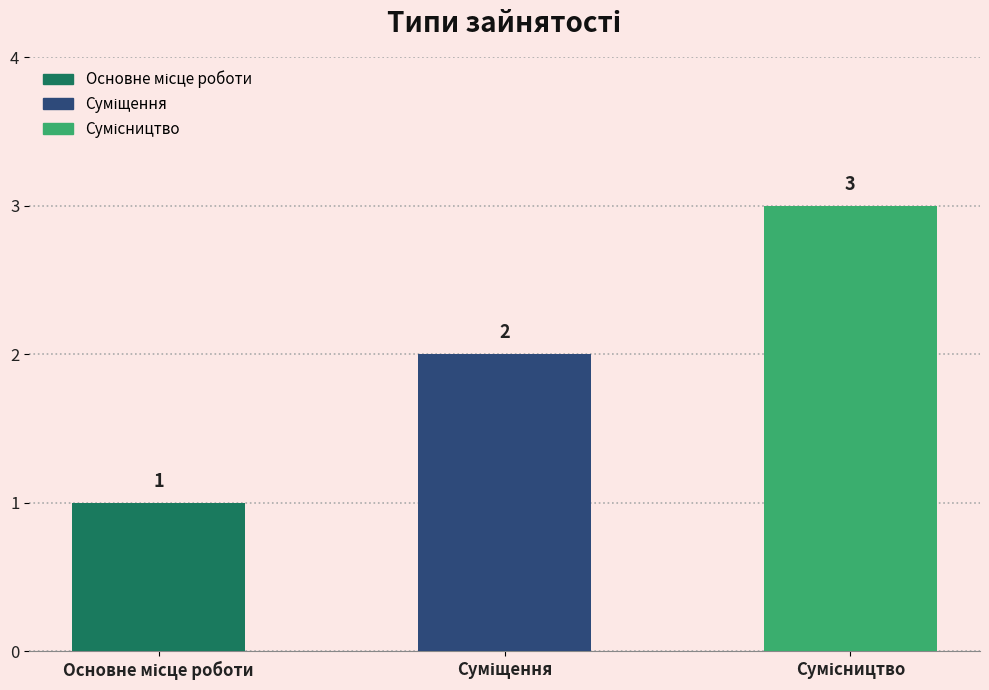

What is the minimum value shown in the chart?

1